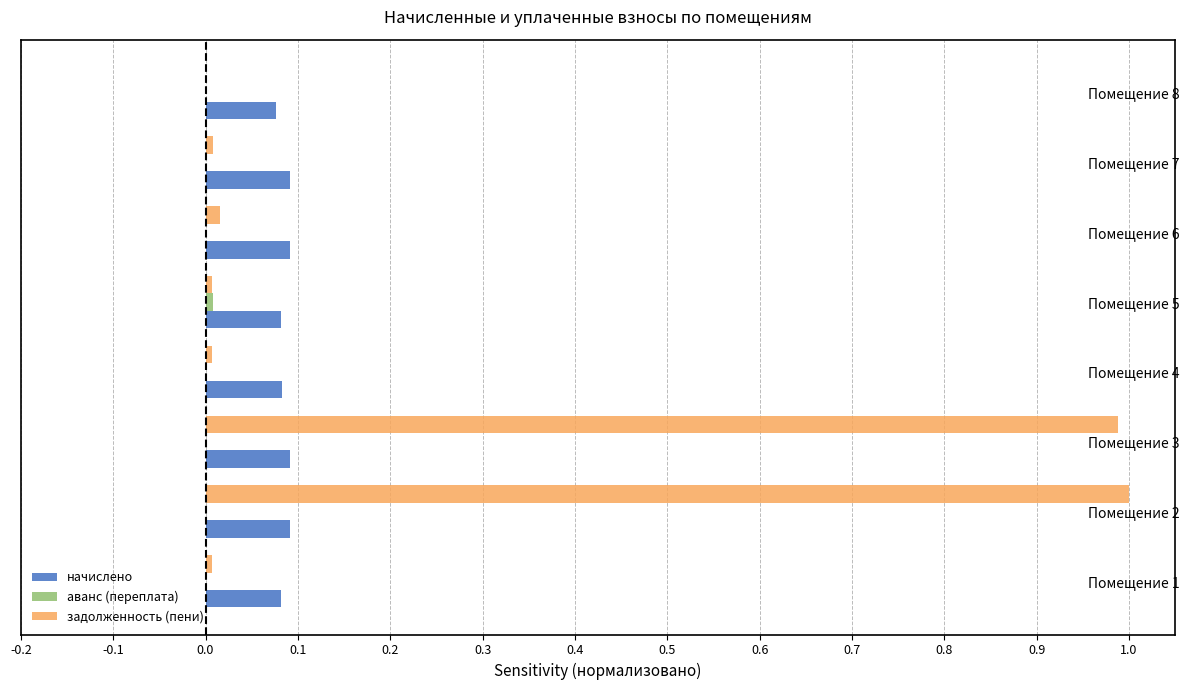

Is the value of задолженность (пени) at Помещение 7 greater than the value of начислено at Помещение 6?

No